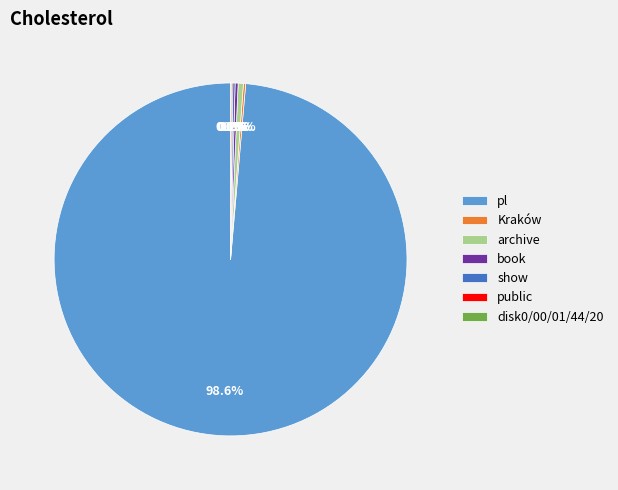

Approximately how many times larger is the value at pl compared to archive?

206.0